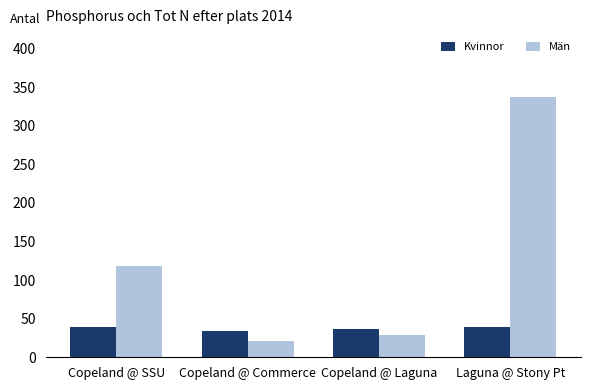

Rank the series at Copeland @ Commerce from highest to lowest value.

Kvinnor, Män